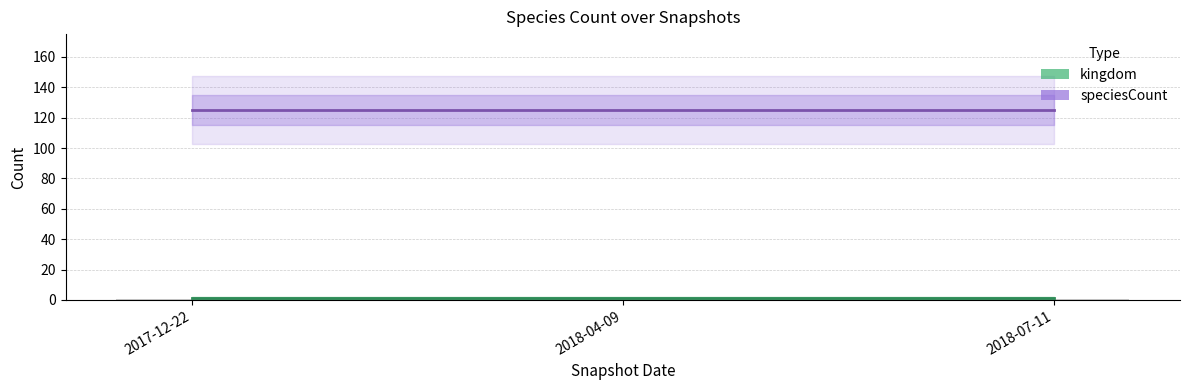

Read the speciesCount value at 2017-12-22.

125